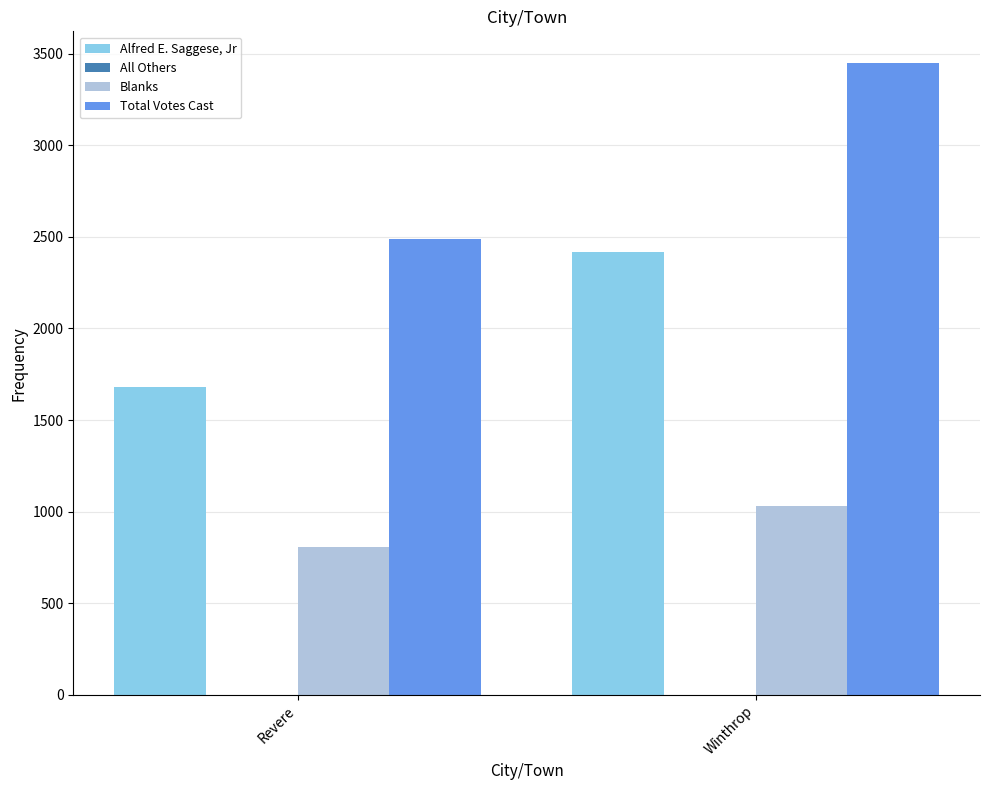

True or false: Alfred E. Saggese, Jr has a value of 406 at Revere.

False